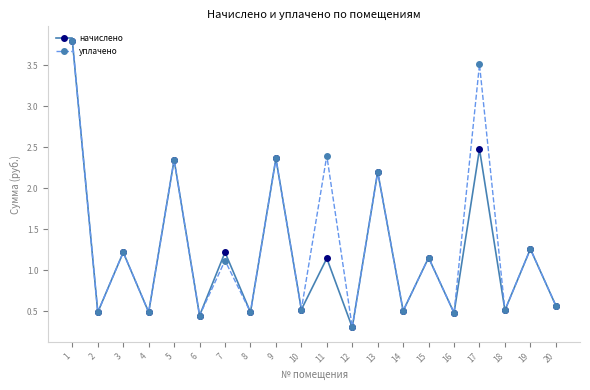

Is it true that начислено equals 0.5 at 8?

True